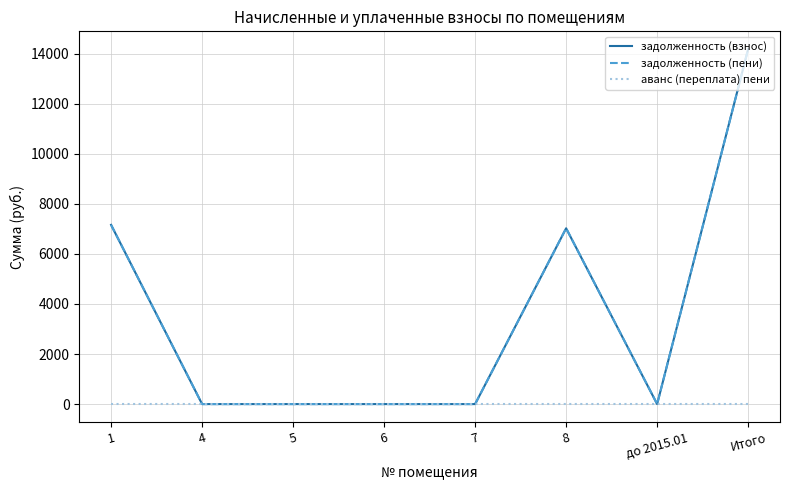

Is this an area chart (filled region under the line)?

No